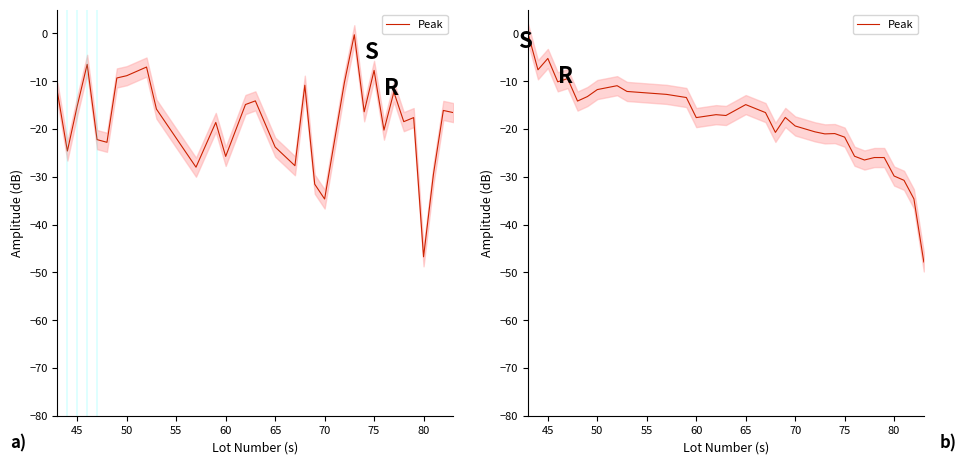

How many series are shown in this chart?

1